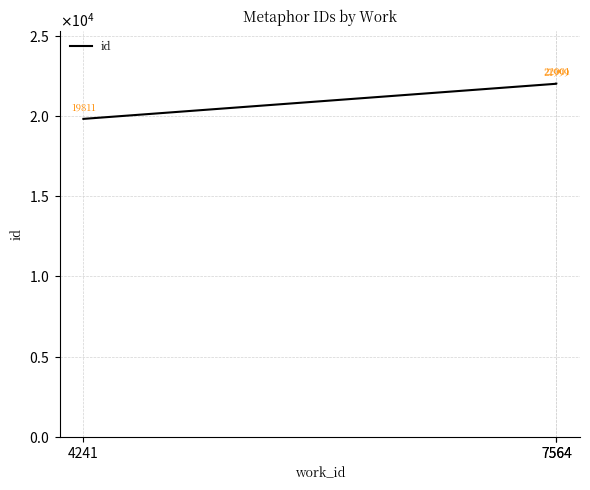

Reading right to left, list all the values displayed in this chart.

7564=22001	7564=21999	4241=19811